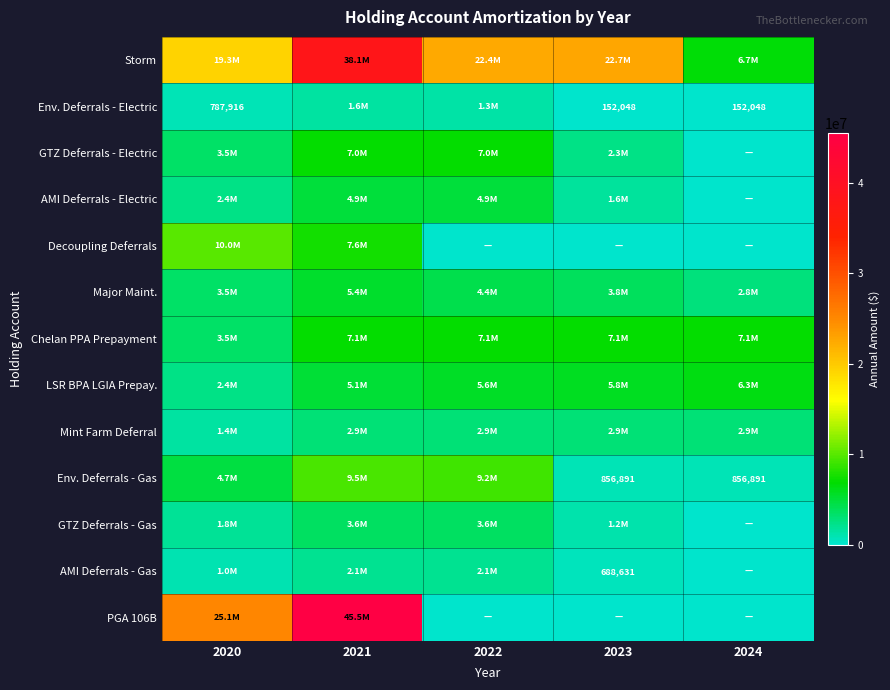

How many data points in Major Maint. are less than 3800077?

2